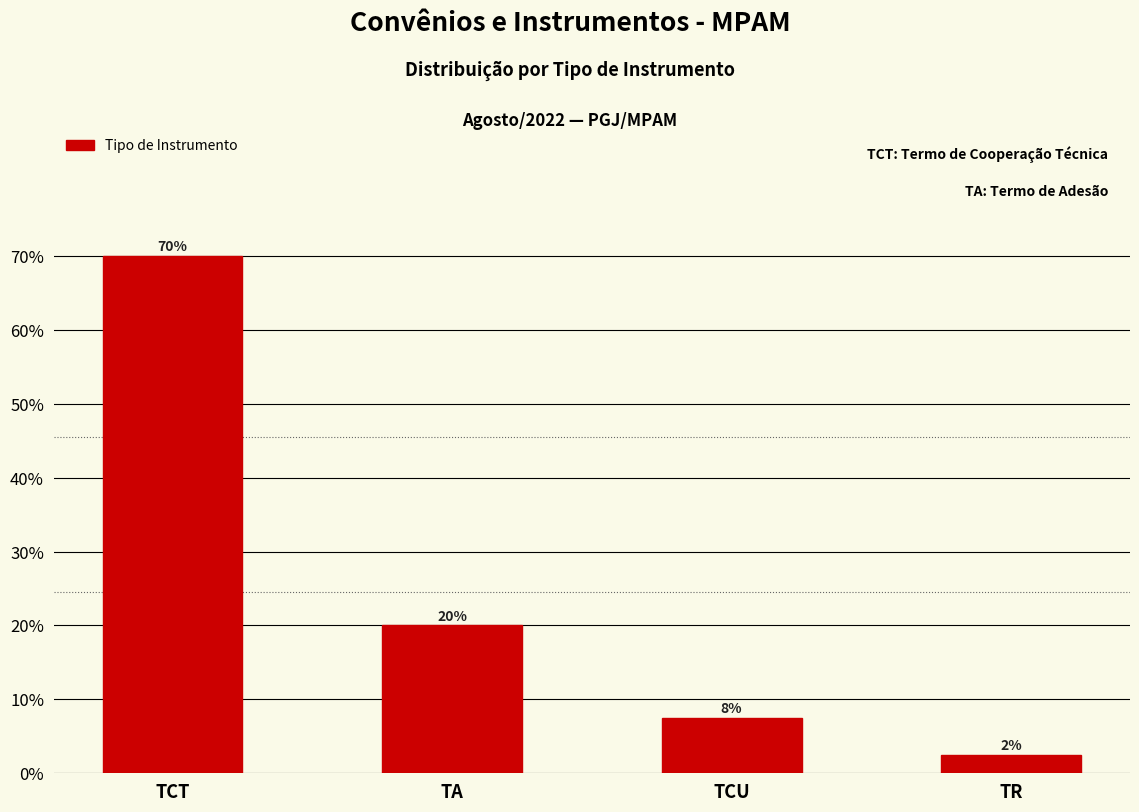

Which has a higher value, TCT or TCU?

TCT